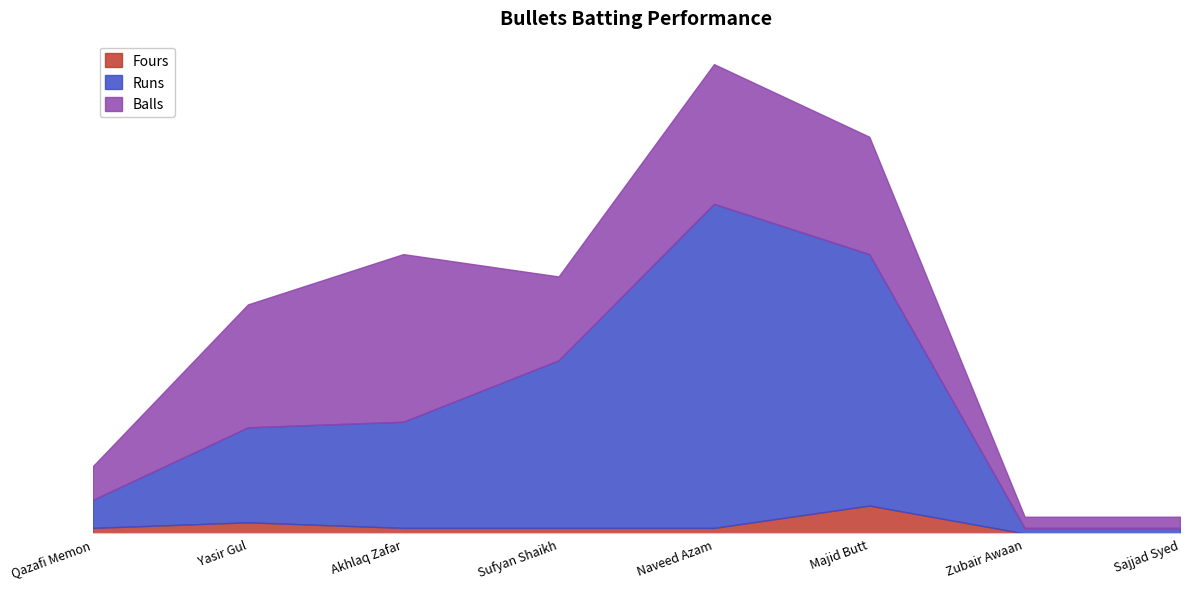

What is the maximum value for Fours?

5